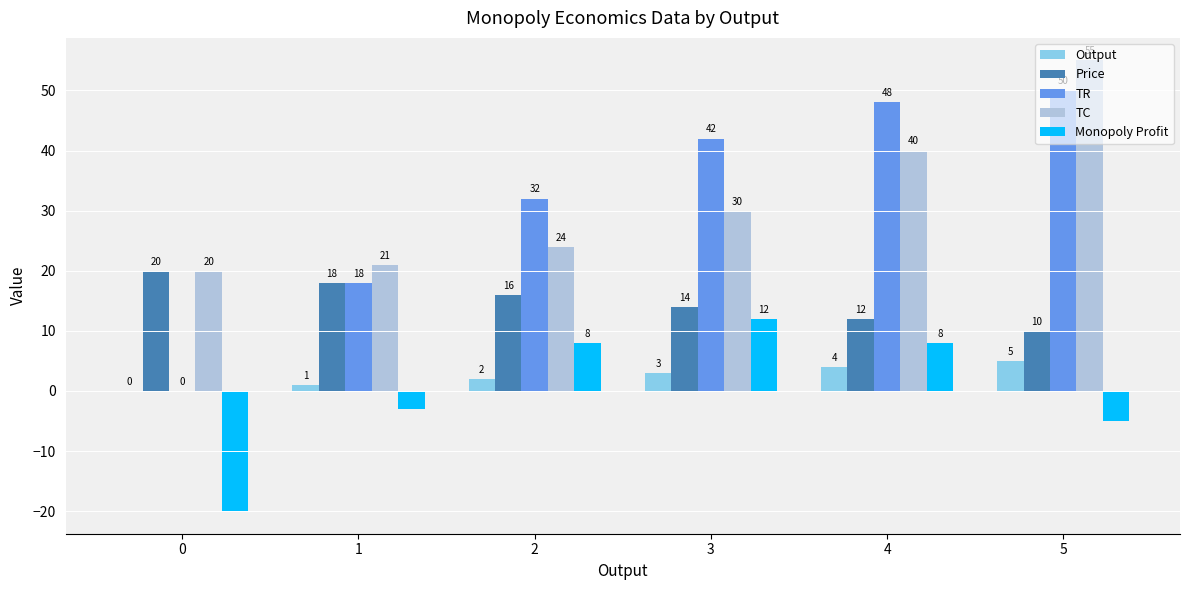

Are the bars grouped side by side (vs. stacked)?

Yes